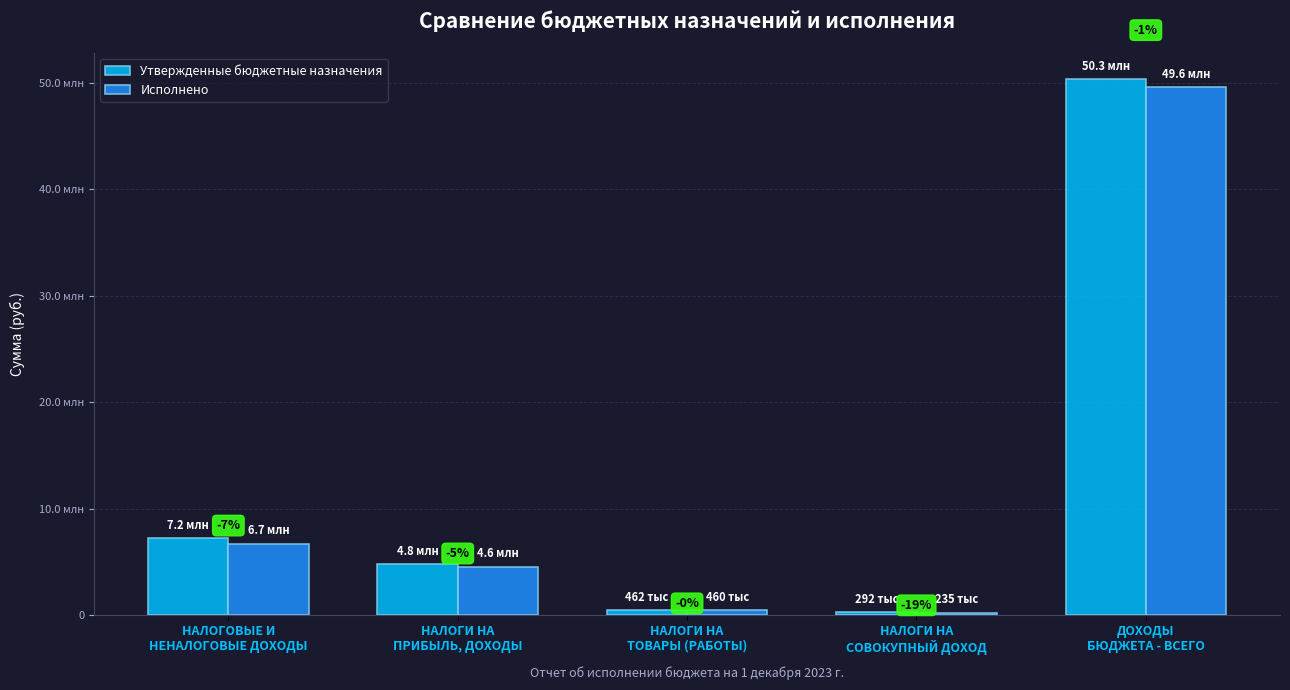

What are all the series names shown in the legend?

Утвержденные бюджетные назначения, Исполнено